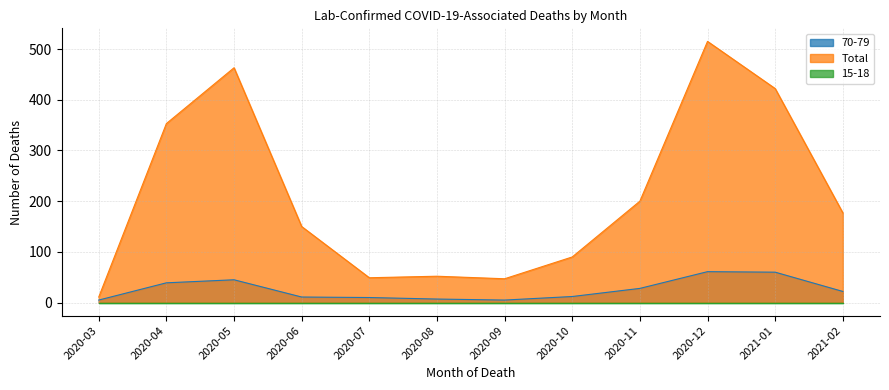

What is the sum of all 70-79 values?

305